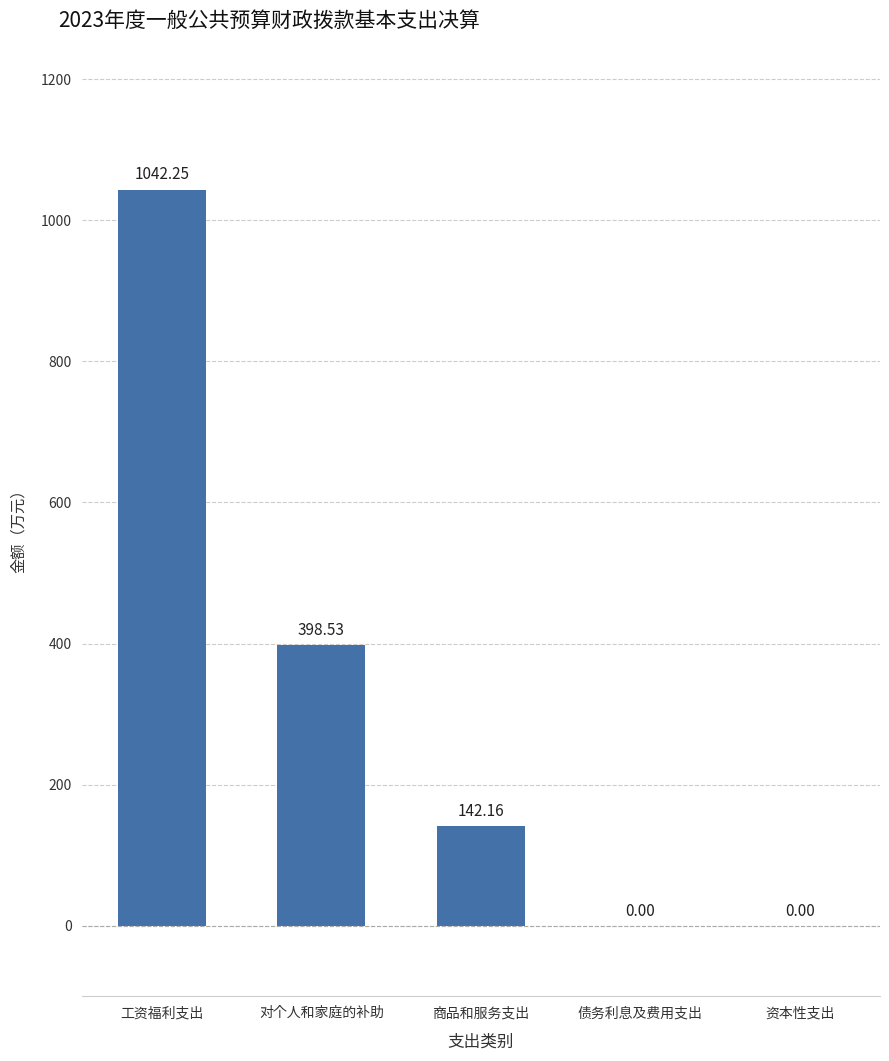

Between 工资福利支出 and 资本性支出, which is larger?

工资福利支出